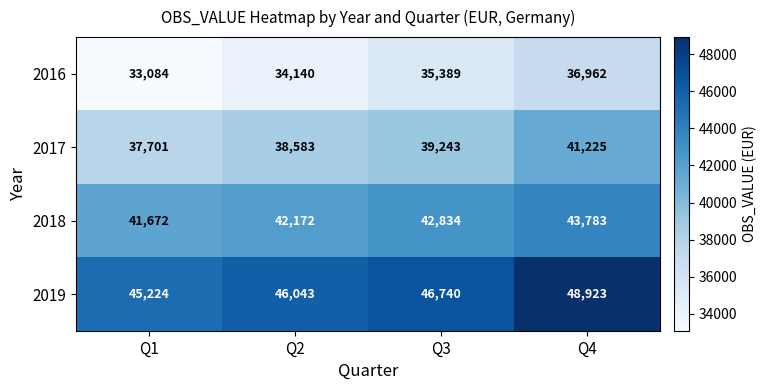

The 2016 series shows 51104 at Q2. True or false?

False